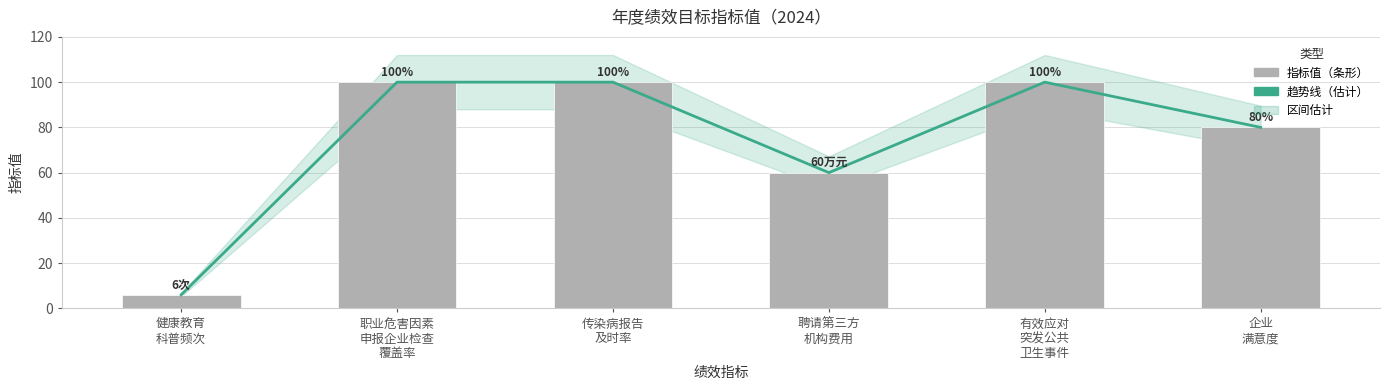

At which category is the sum across all series the highest?

职业危害因素
申报企业检查
覆盖率